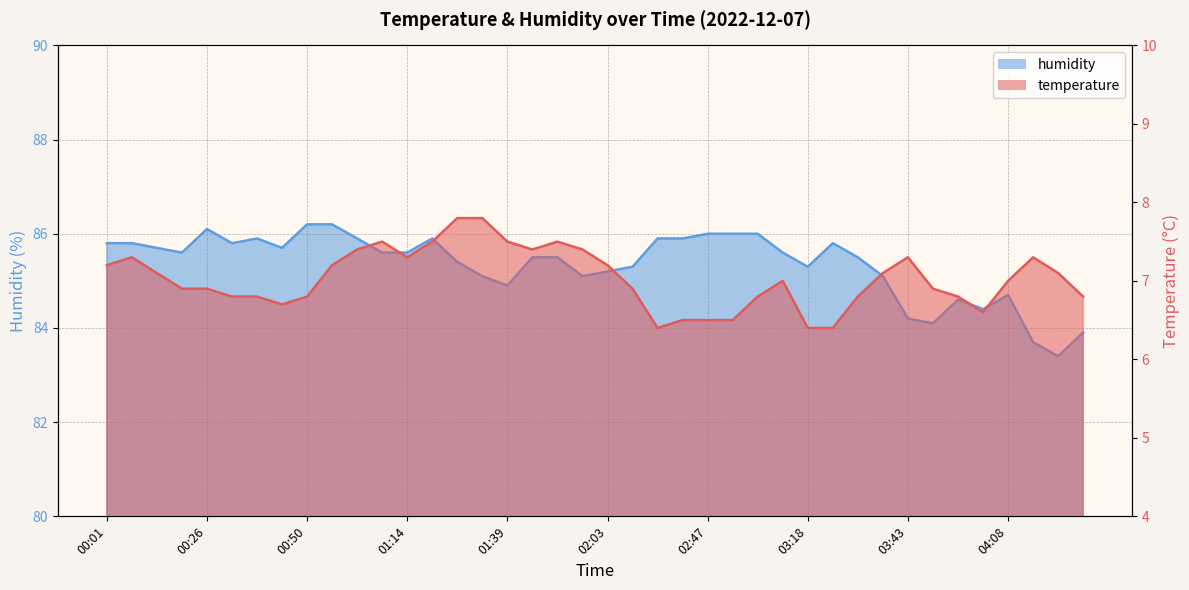

At which category does temperature reach its first local valley?

00:44